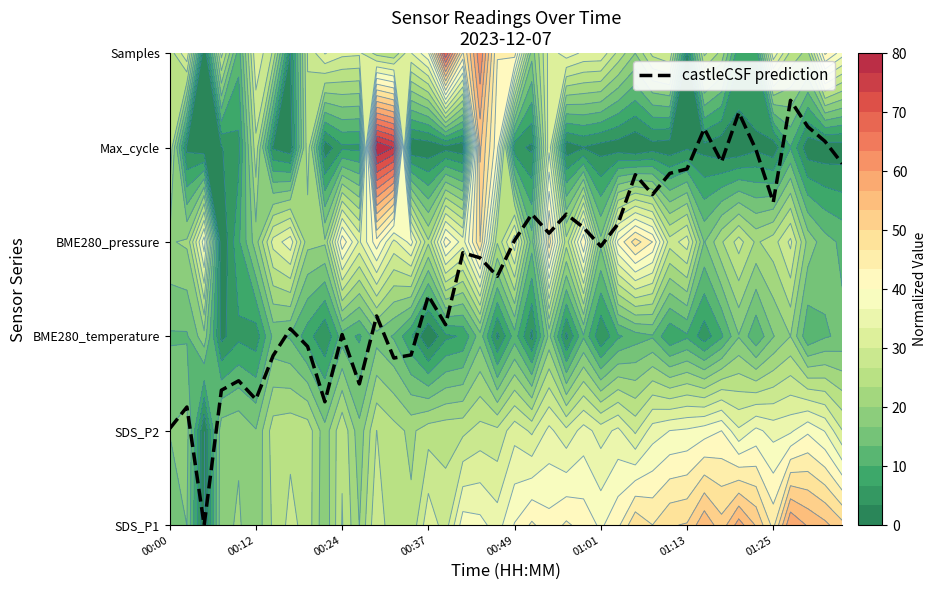

Does the chart display data point markers on the line(s)?

No